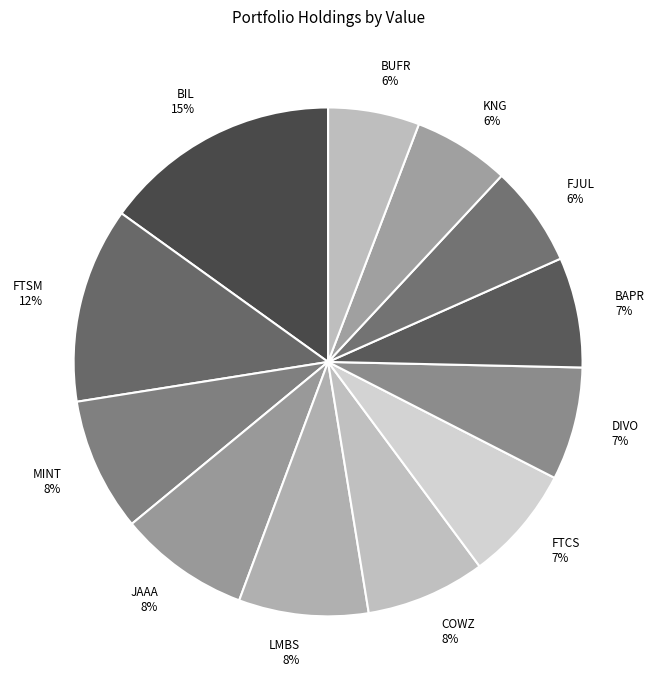

To the nearest percent, what is the average slice percentage?

8%